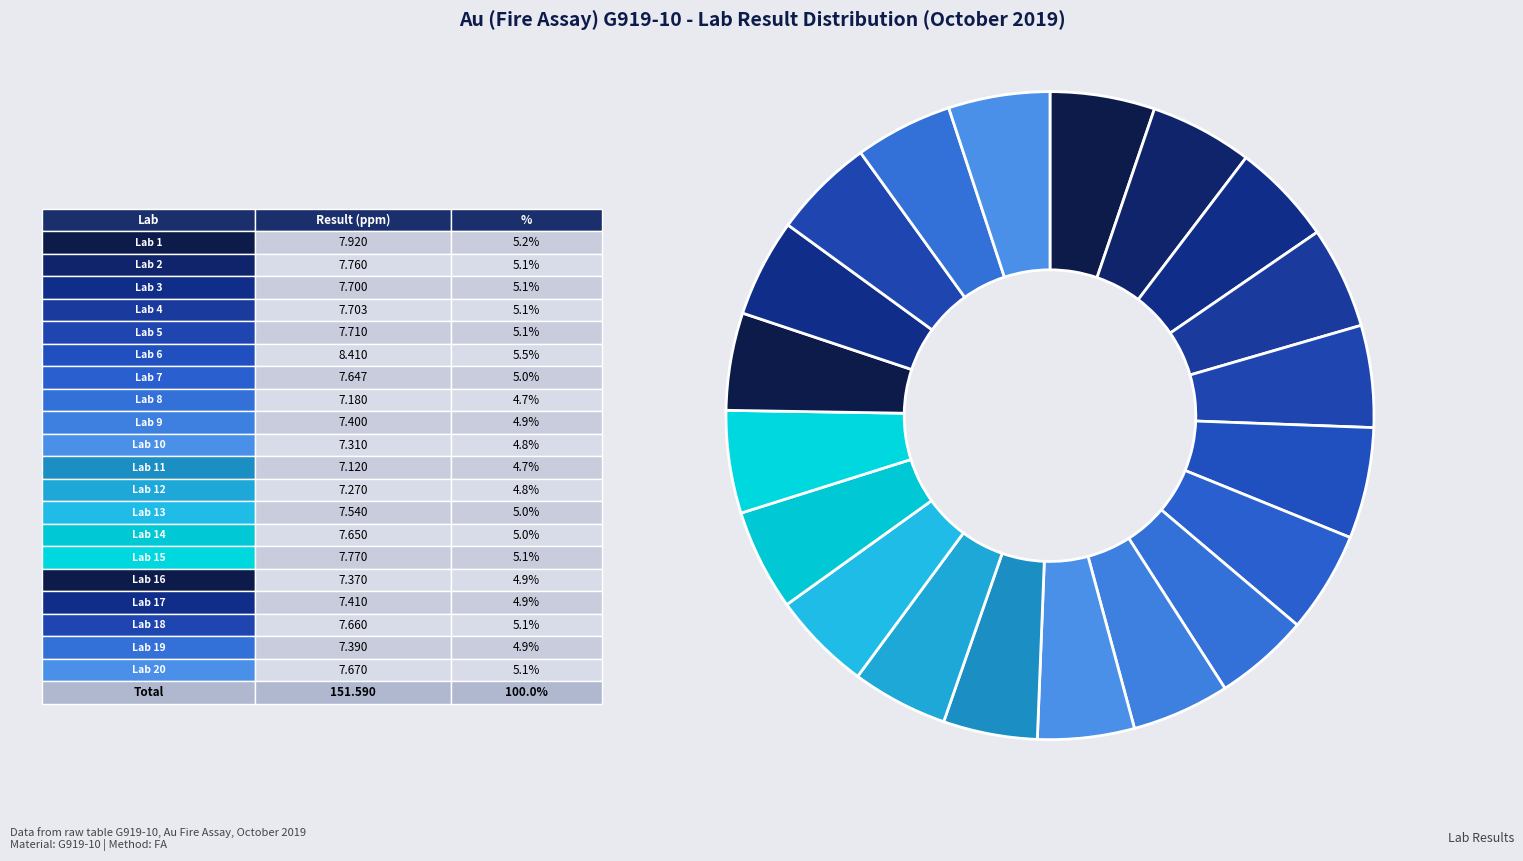

Count the number of slices in the pie.

20